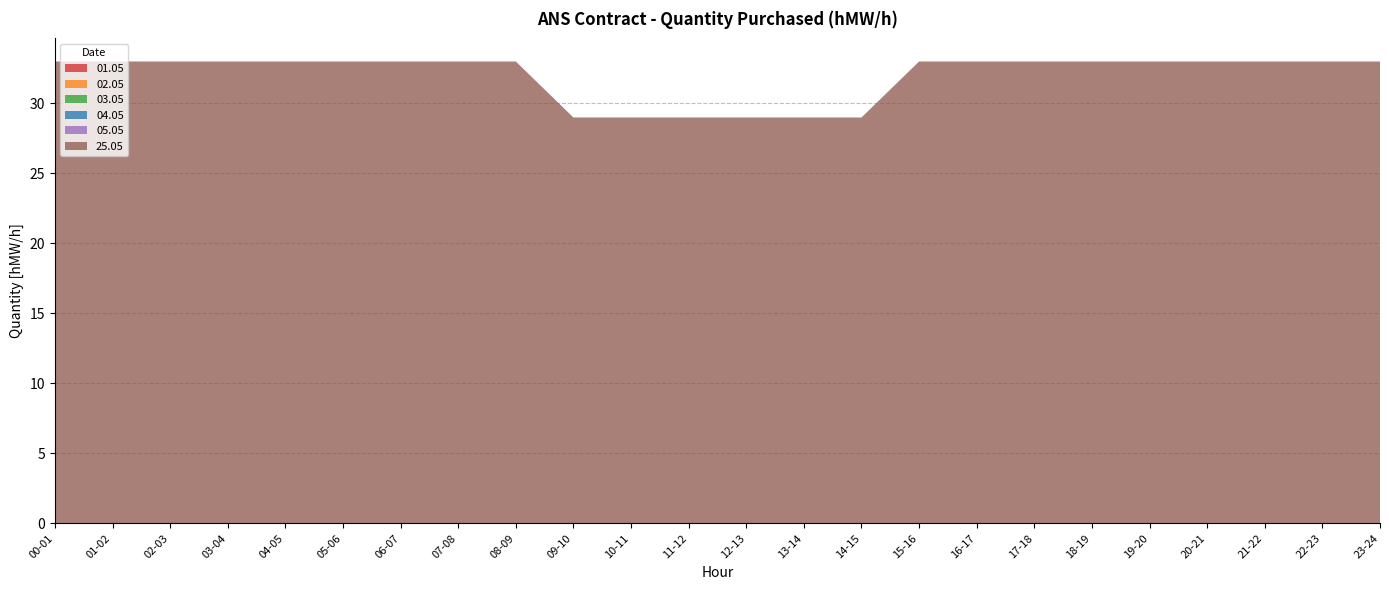

Reading left to right, what are all the values shown in this chart?

01.05: 0	0	0	0	0	0	0	0	0	0	0	0	0	0	0	0	0	0	0	0	0	0	0	0
02.05: 0	0	0	0	0	0	0	0	0	0	0	0	0	0	0	0	0	0	0	0	0	0	0	0
03.05: 0	0	0	0	0	0	0	0	0	0	0	0	0	0	0	0	0	0	0	0	0	0	0	0
04.05: 0	0	0	0	0	0	0	0	0	0	0	0	0	0	0	0	0	0	0	0	0	0	0	0
05.05: 0	0	0	0	0	0	0	0	0	0	0	0	0	0	0	0	0	0	0	0	0	0	0	0
25.05: 33	33	33	33	33	33	33	33	33	29	29	29	29	29	29	33	33	33	33	33	33	33	33	33